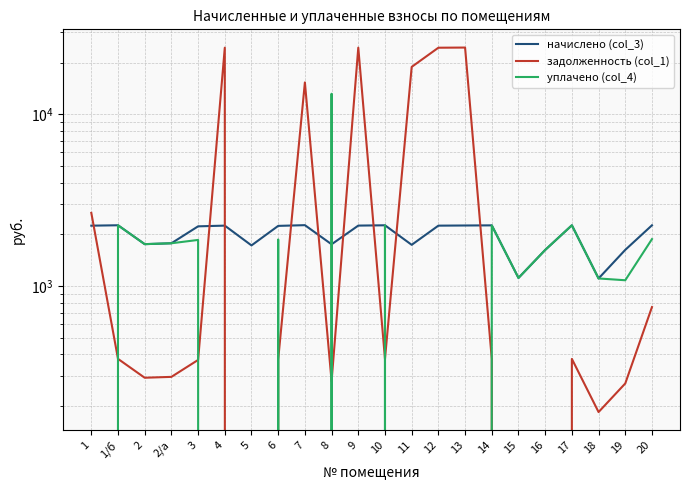

At which label is начислено (col_3) closest to 1683?

5